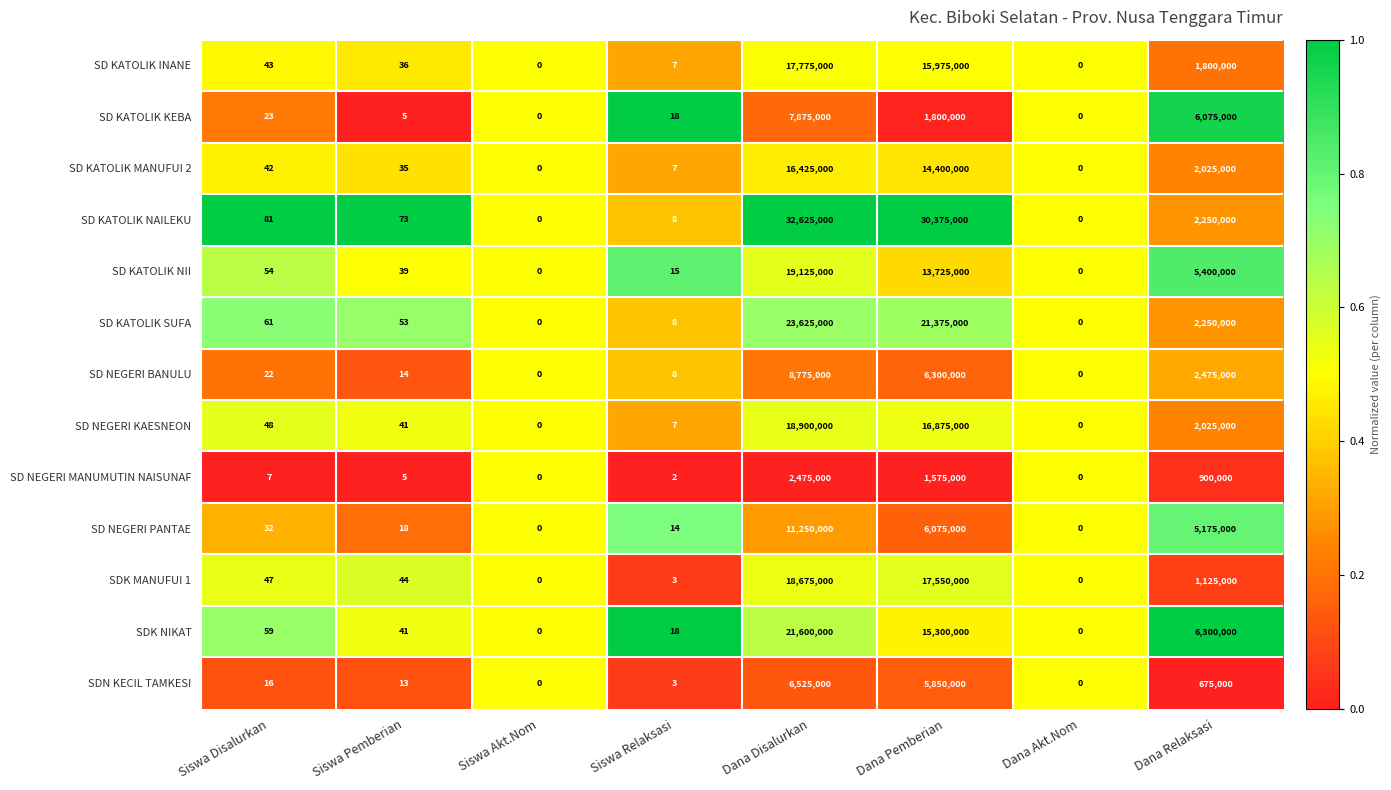

Rank the series by their maximum value, from highest to lowest.

SD KATOLIK NAILEKU, SD KATOLIK SUFA, SDK NIKAT, SD KATOLIK NII, SD NEGERI KAESNEON, SDK MANUFUI 1, SD KATOLIK INANE, SD KATOLIK MANUFUI 2, SD NEGERI PANTAE, SD NEGERI BANULU, SD KATOLIK KEBA, SDN KECIL TAMKESI, SD NEGERI MANUMUTIN NAISUNAF